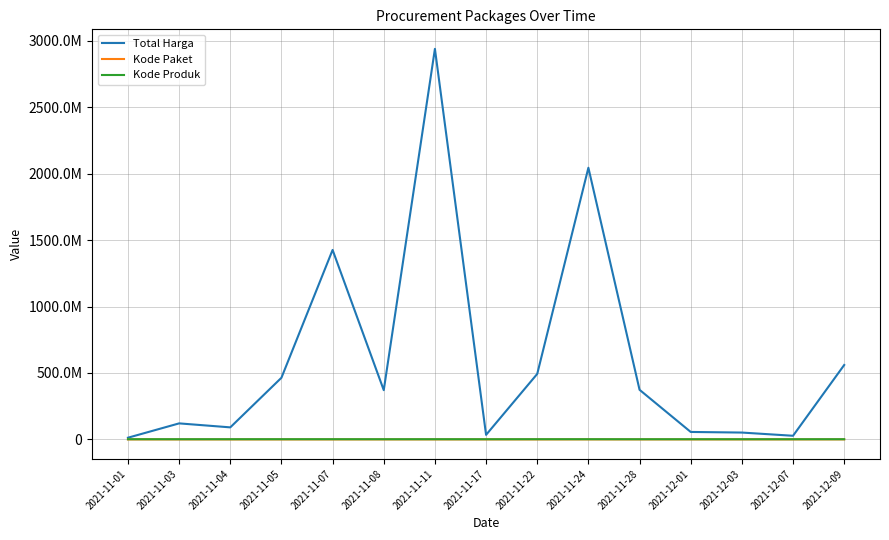

Is this an area chart (filled region under the line)?

No